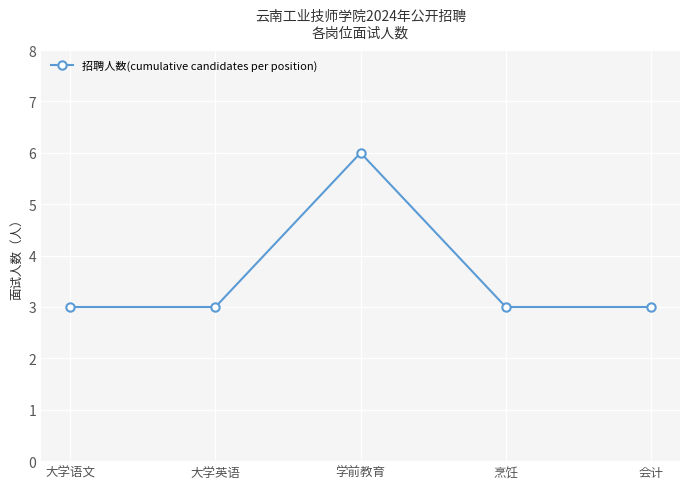

Where is the first local maximum?

学前教育